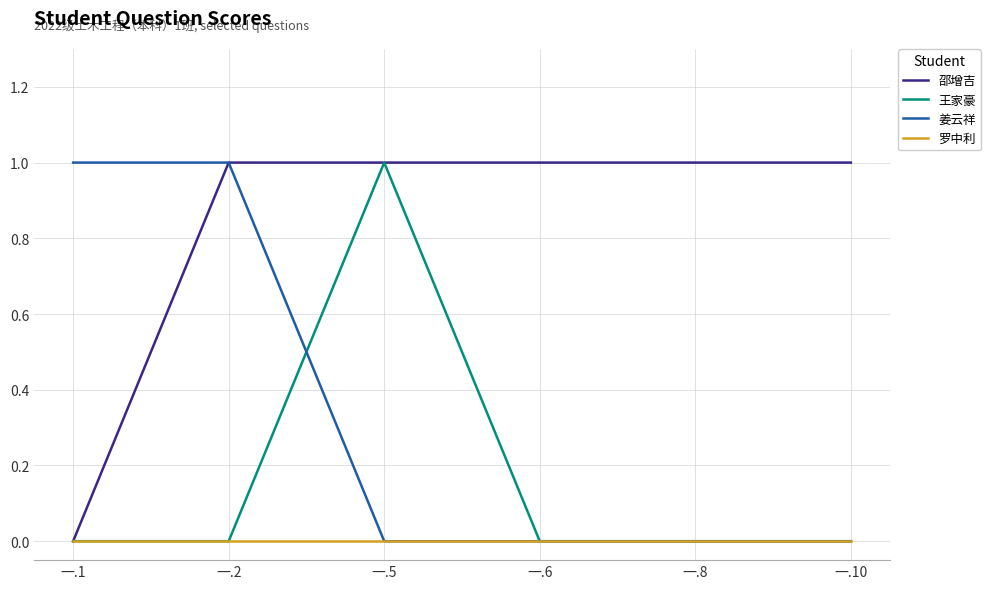

What are all the series names shown in the legend?

邵增吉, 王家豪, 姜云祥, 罗中利